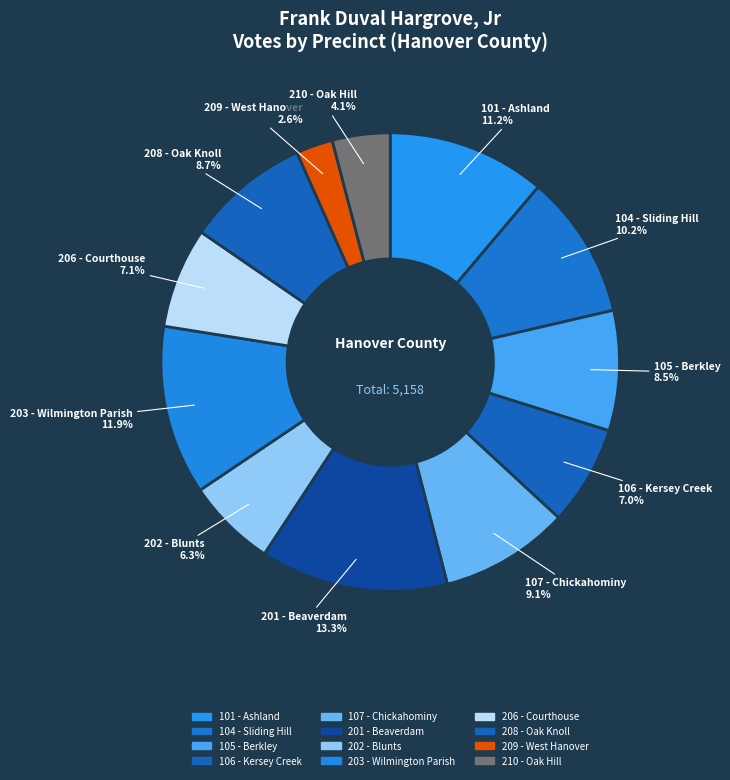

Approximately how many times larger is the value at 107 - Chickahominy compared to 201 - Beaverdam?

0.7